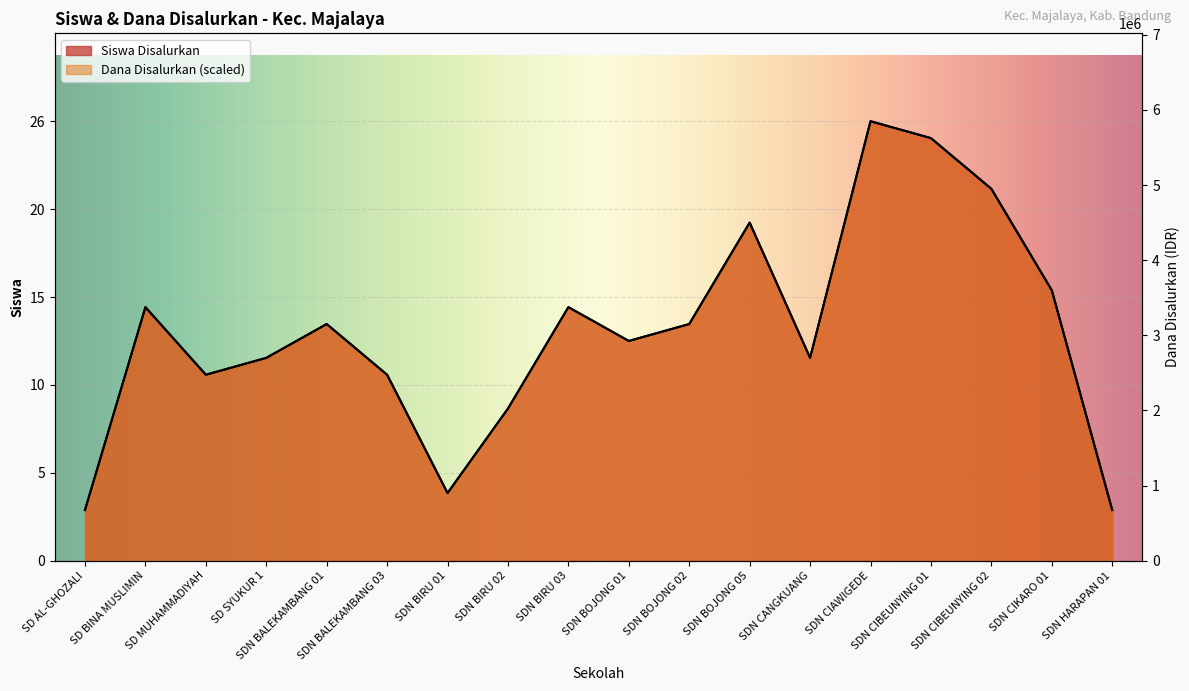

Is the value of Siswa Disalurkan at SDN BOJONG 05 greater than the value of Dana Disalurkan at SDN BALEKAMBANG 01?

Yes